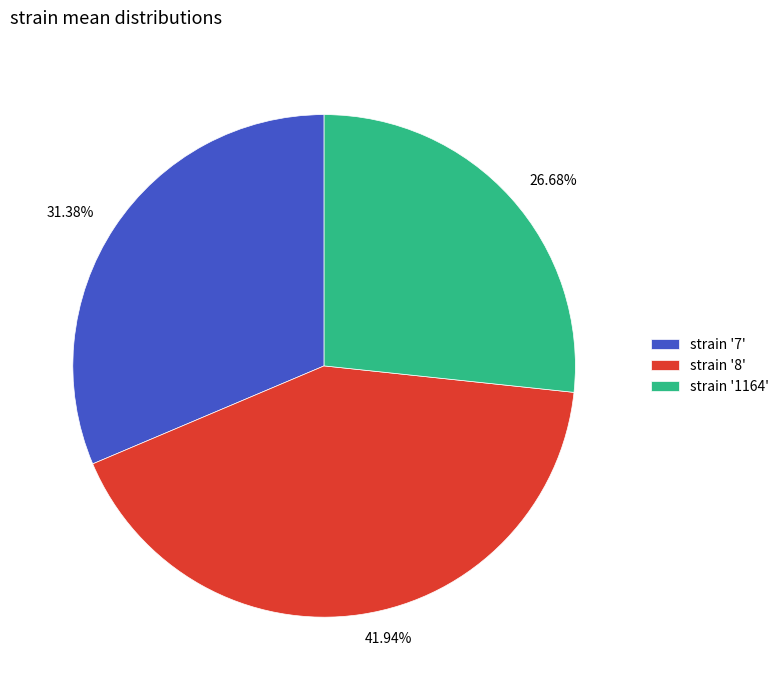

Is there any slice that represents more than half of the pie?

No